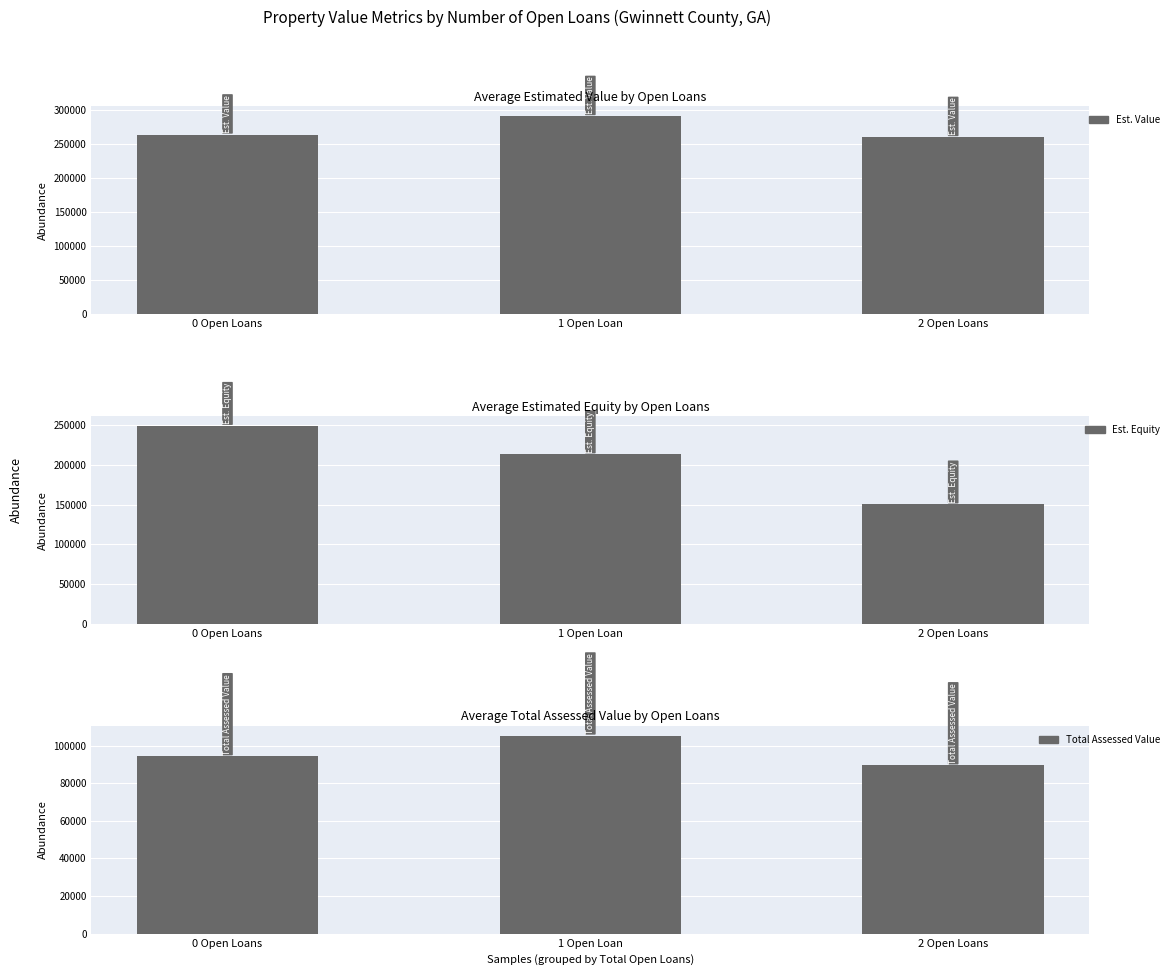

Rank the series by their average value, from highest to lowest.

Est. Value, Est. Equity, Total Assessed Value